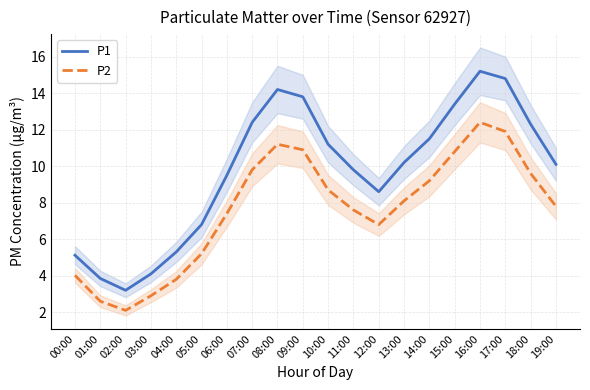

True or false: P2 and P1 intersect in this chart.

False